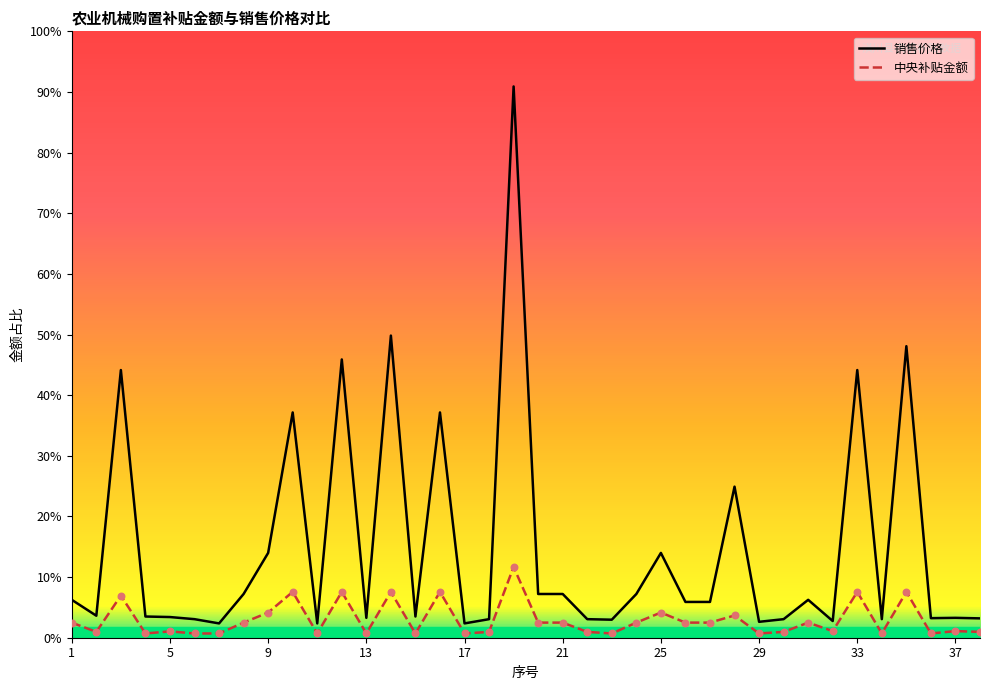

Which series reaches the minimum Y coordinate?

中央补贴金额